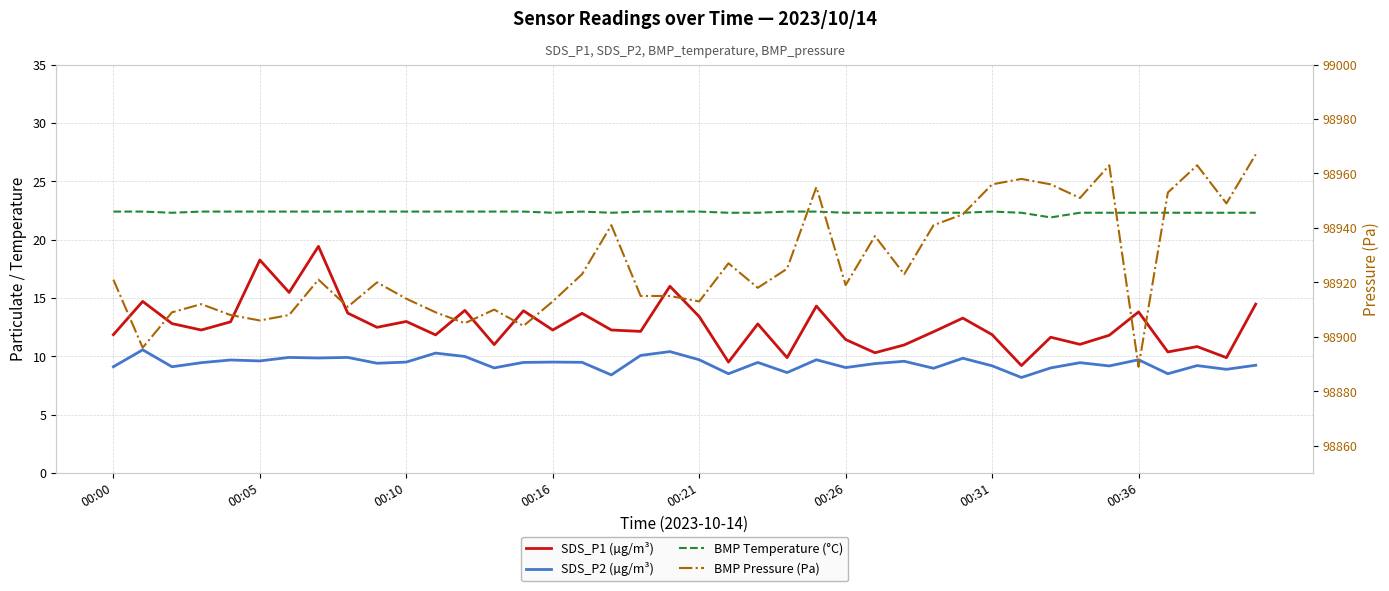

Is the value of SDS_P1 (µg/m³) at 31 greater than the value of BMP Temperature (°C) at 14?

No